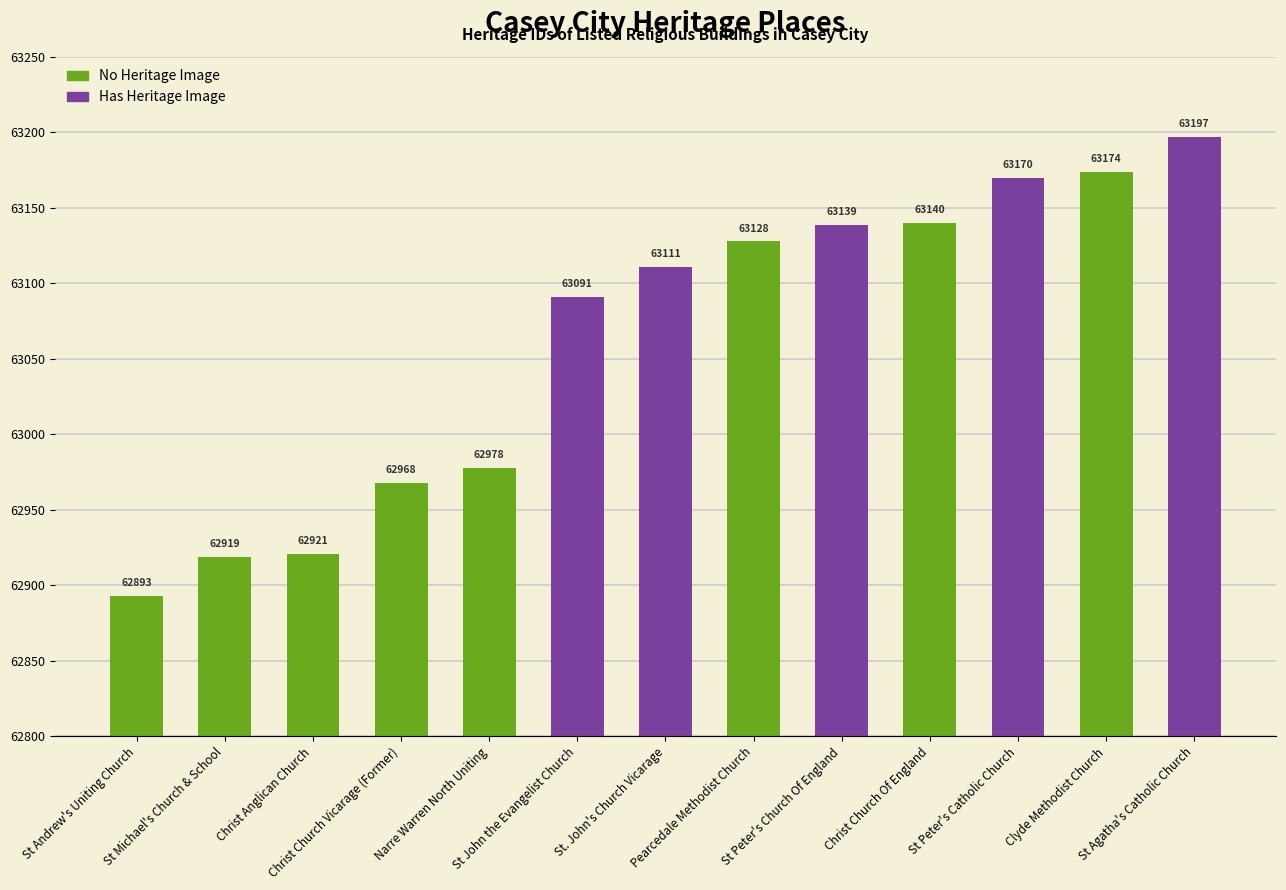

What is the change in value from St Michael's Church & School to Christ Church Vicarage (Former)?

+49